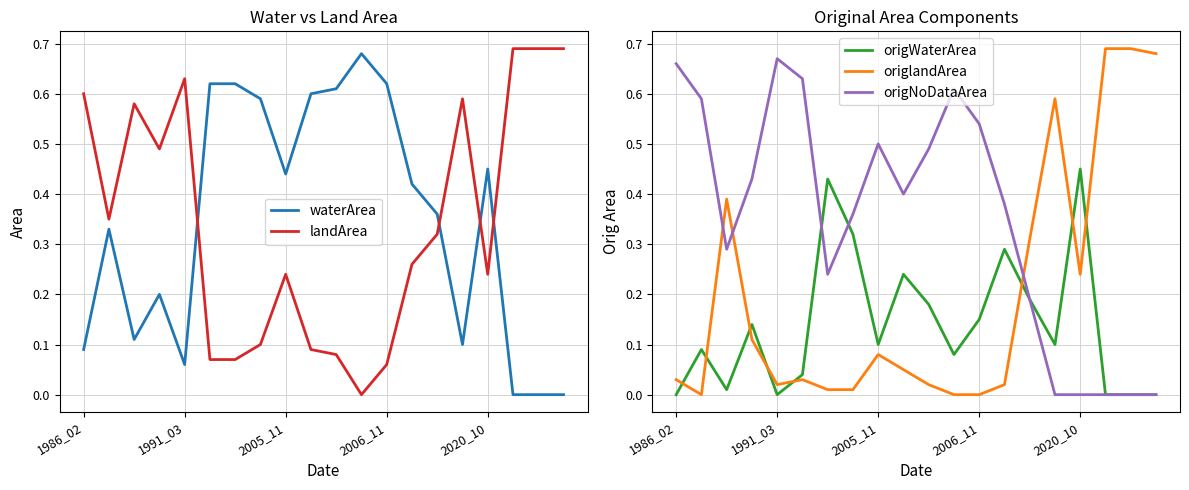

True or false: waterArea and landArea intersect in this chart.

True